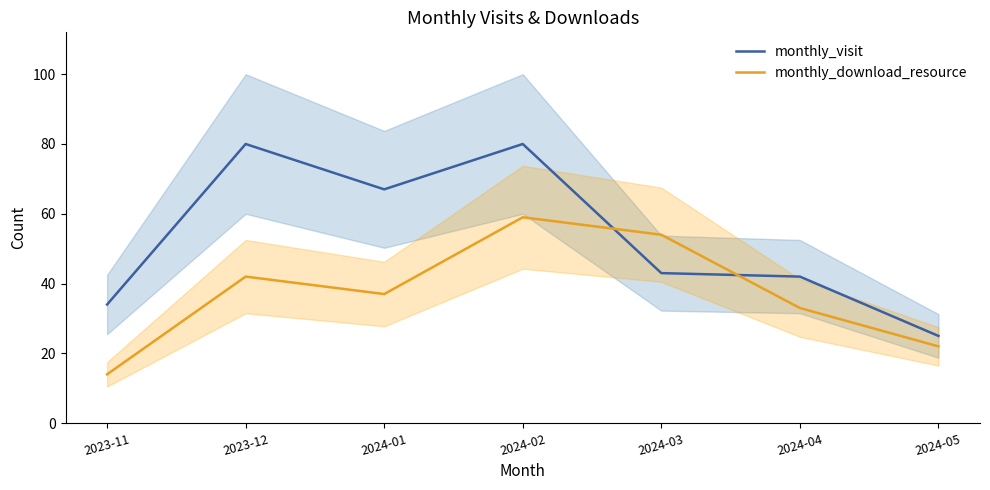

Where is monthly_visit nearest to the value 52?

2024-03